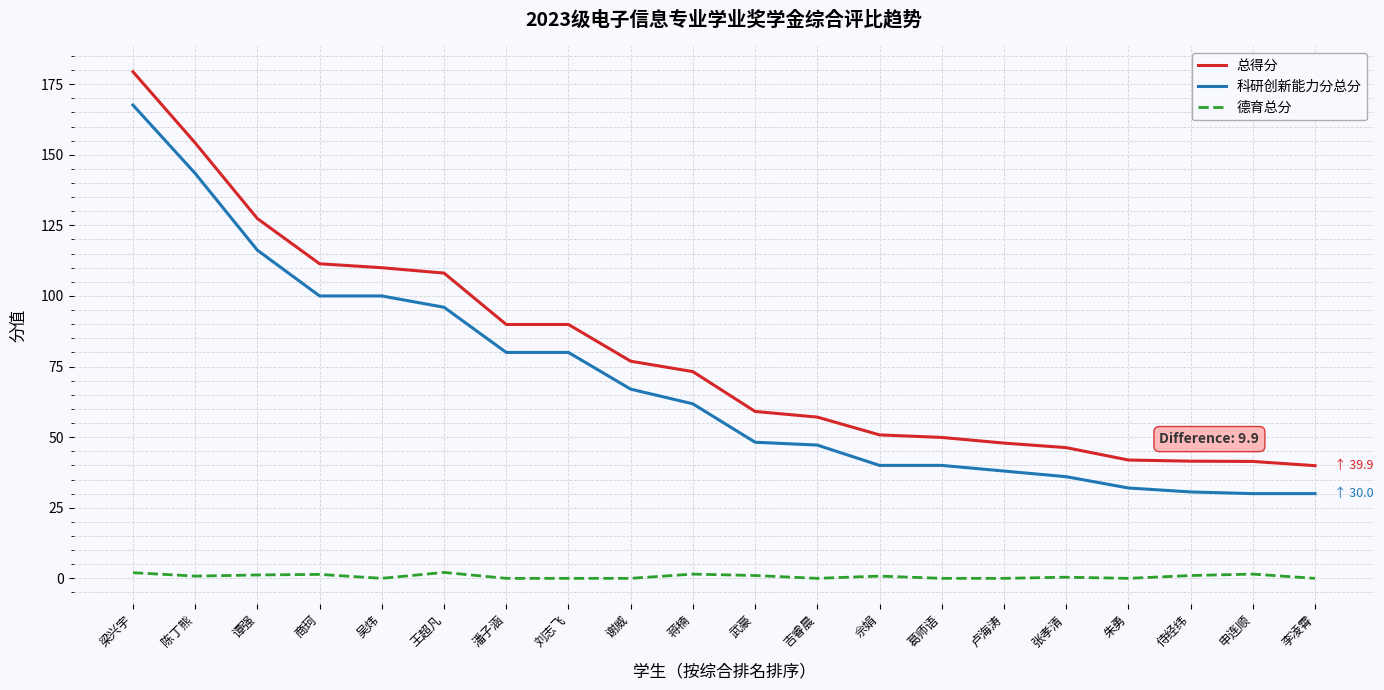

At which category does the chart reach its peak across all series?

梁兴宇